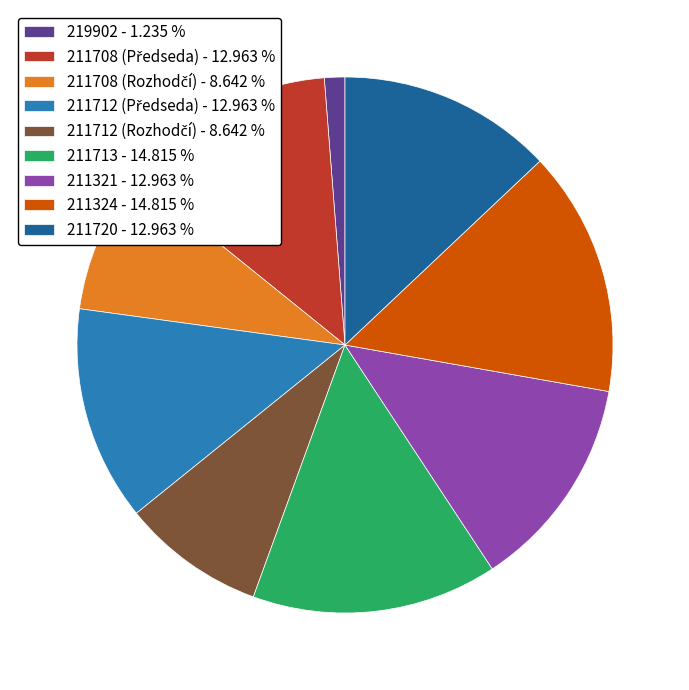

Is there any slice that represents more than half of the pie?

No